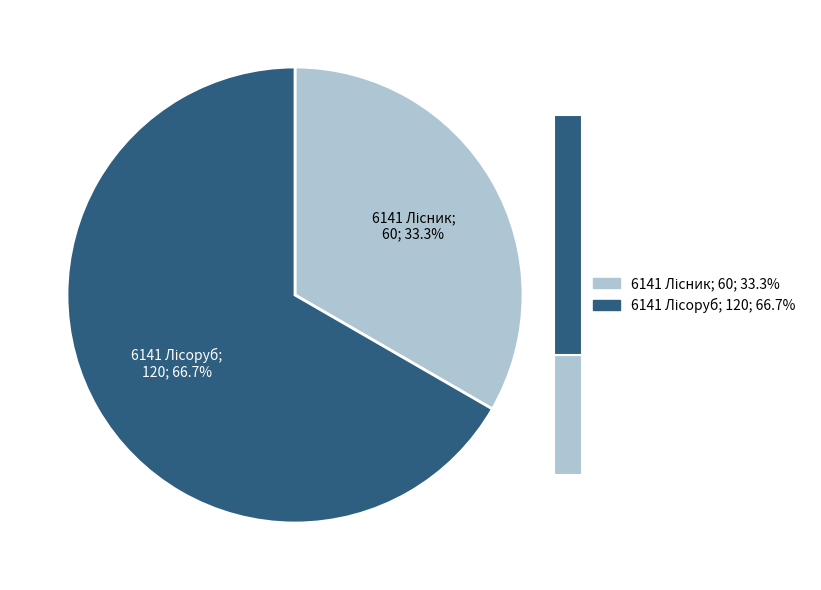

How many slices are in this pie chart?

2